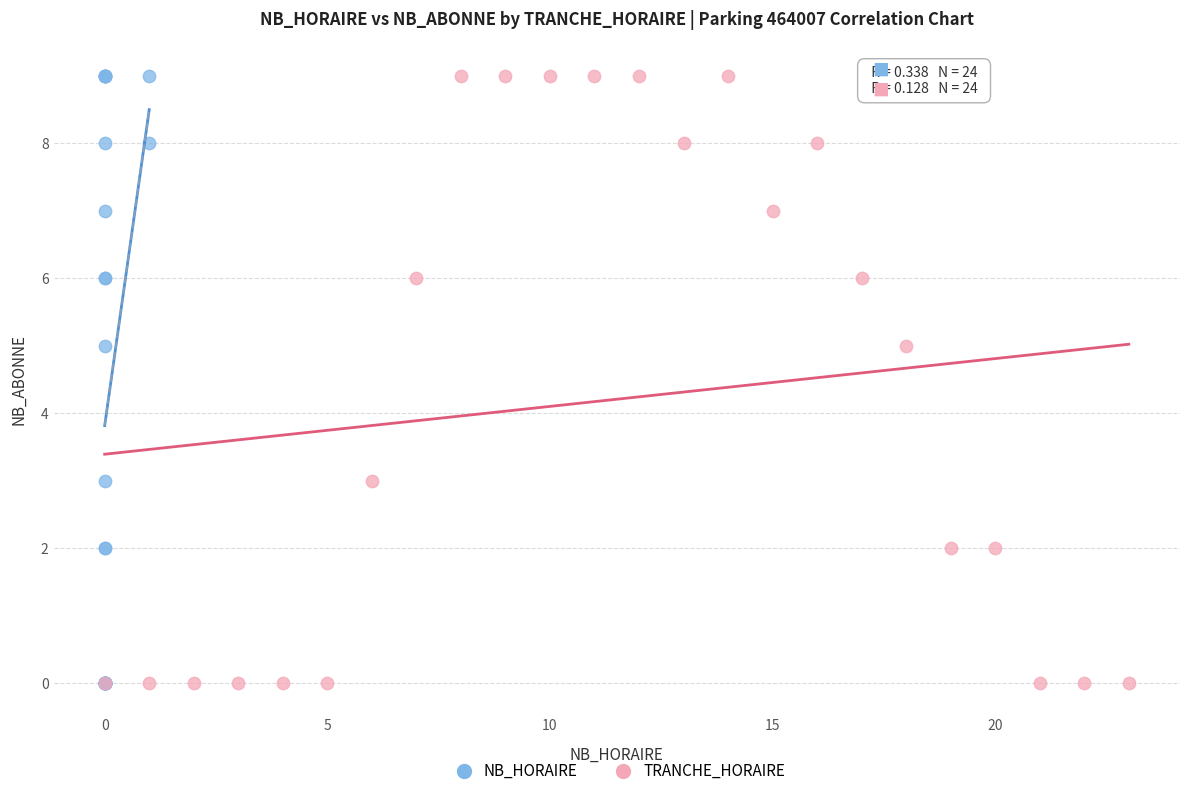

What are all the series names shown in the legend?

NB_HORAIRE, TRANCHE_HORAIRE